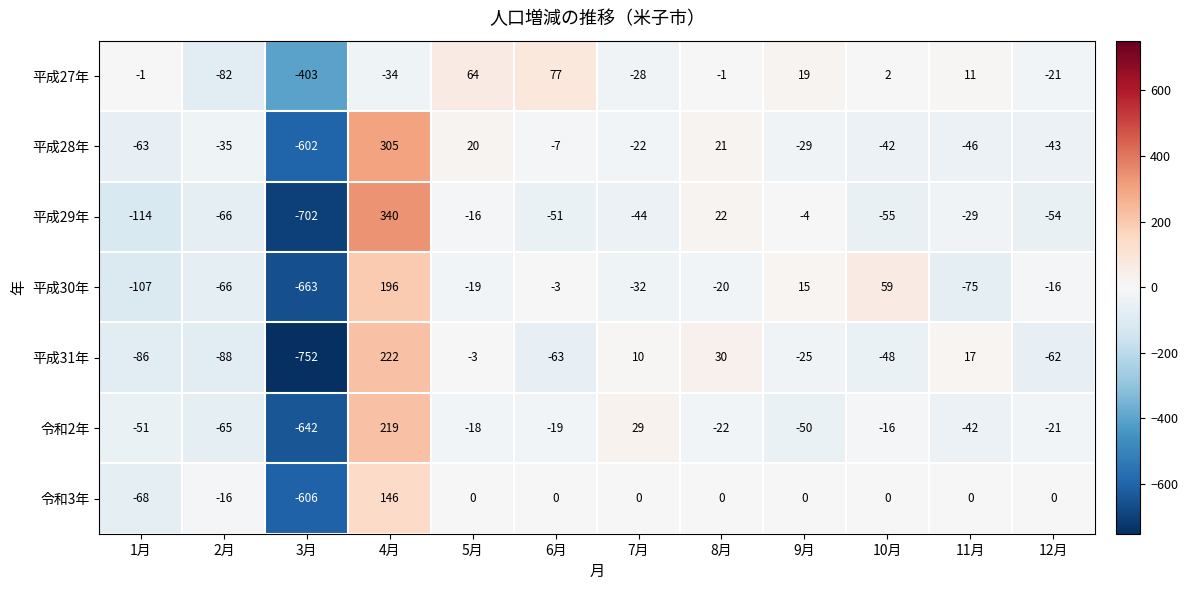

What is the sum of the 令和2年 values at 11月 and 4月?

177